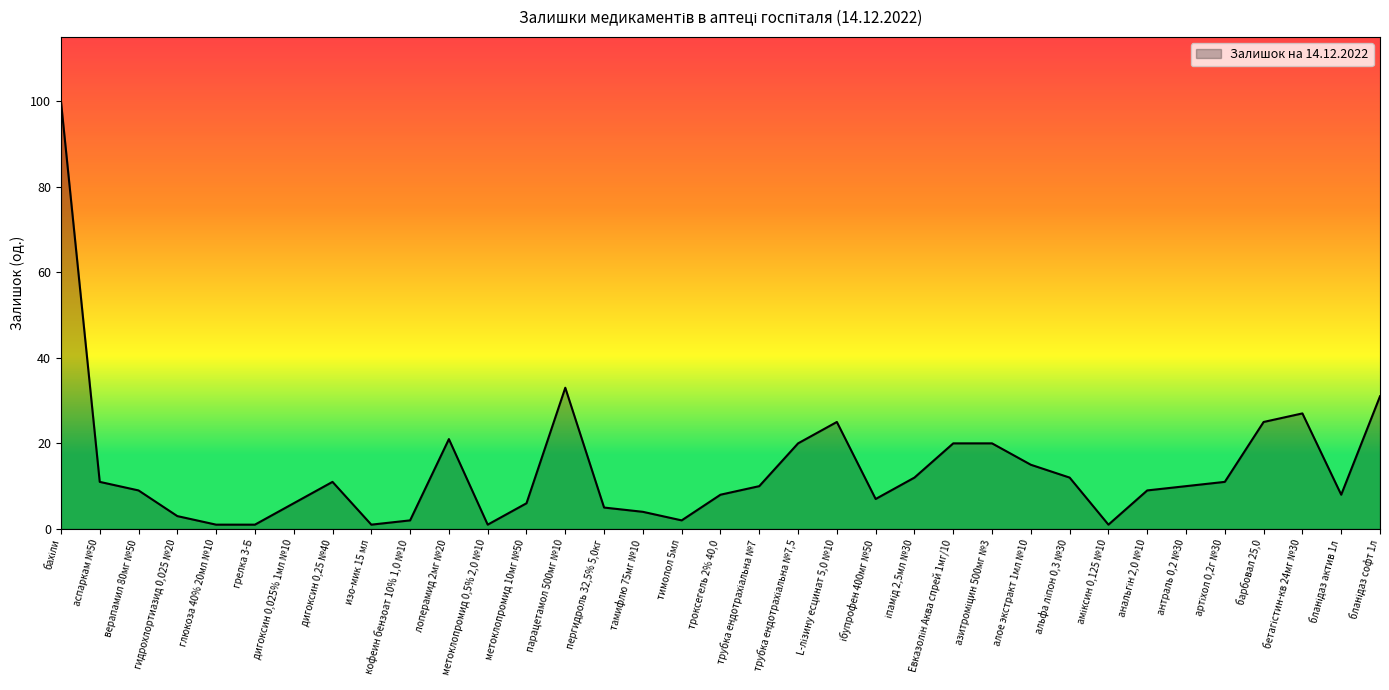

What is the difference between the maximum and minimum values?

99